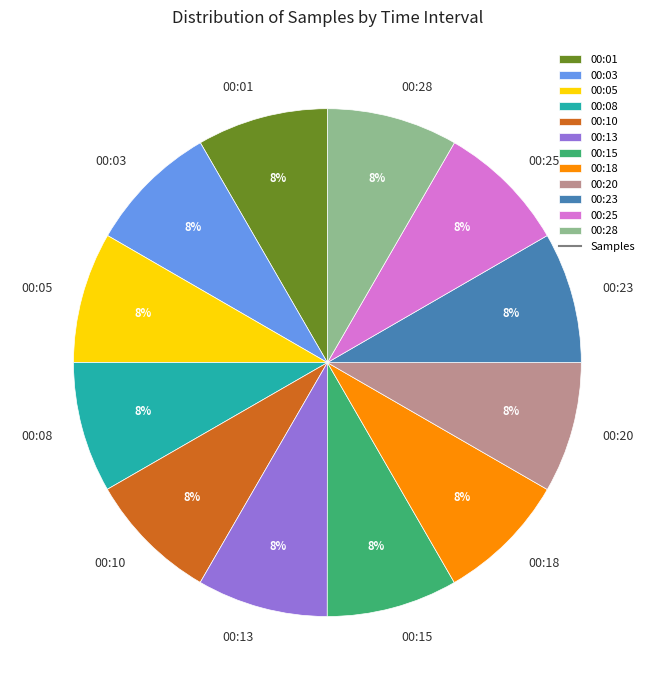

How many segments does this pie chart have?

12